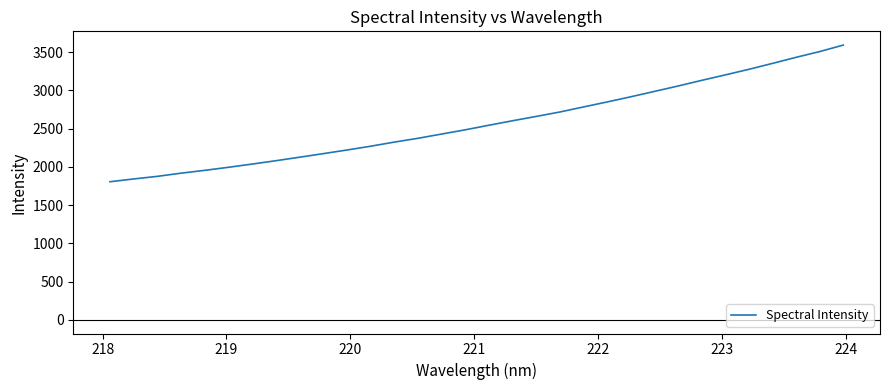

What is the smallest value displayed?

1805.5